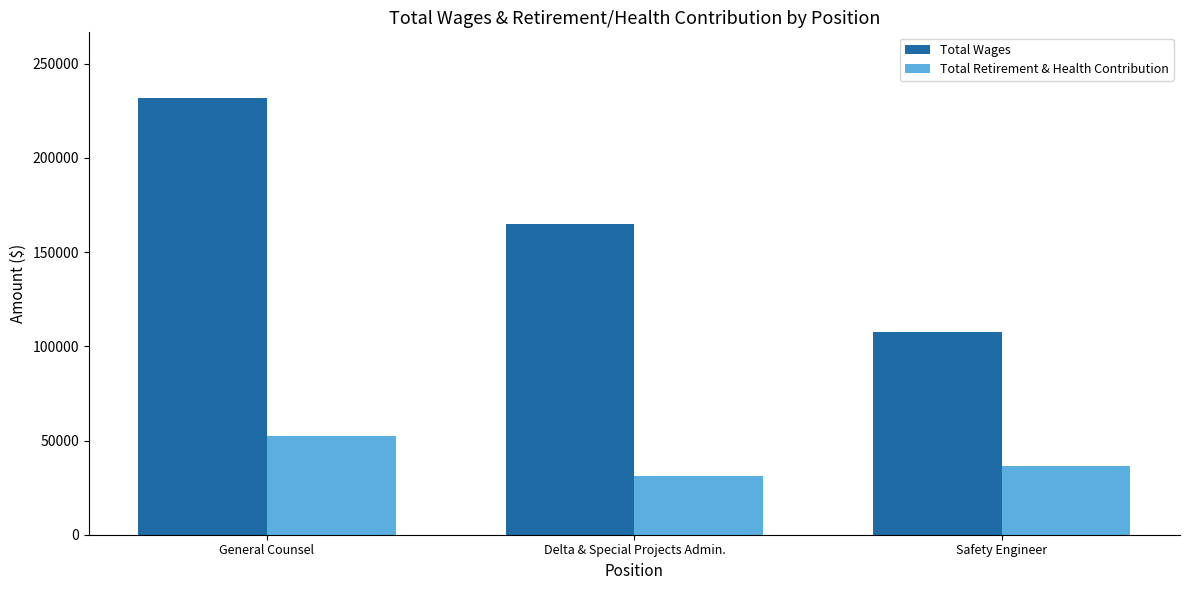

Which series has the widest spread of values?

Total Wages